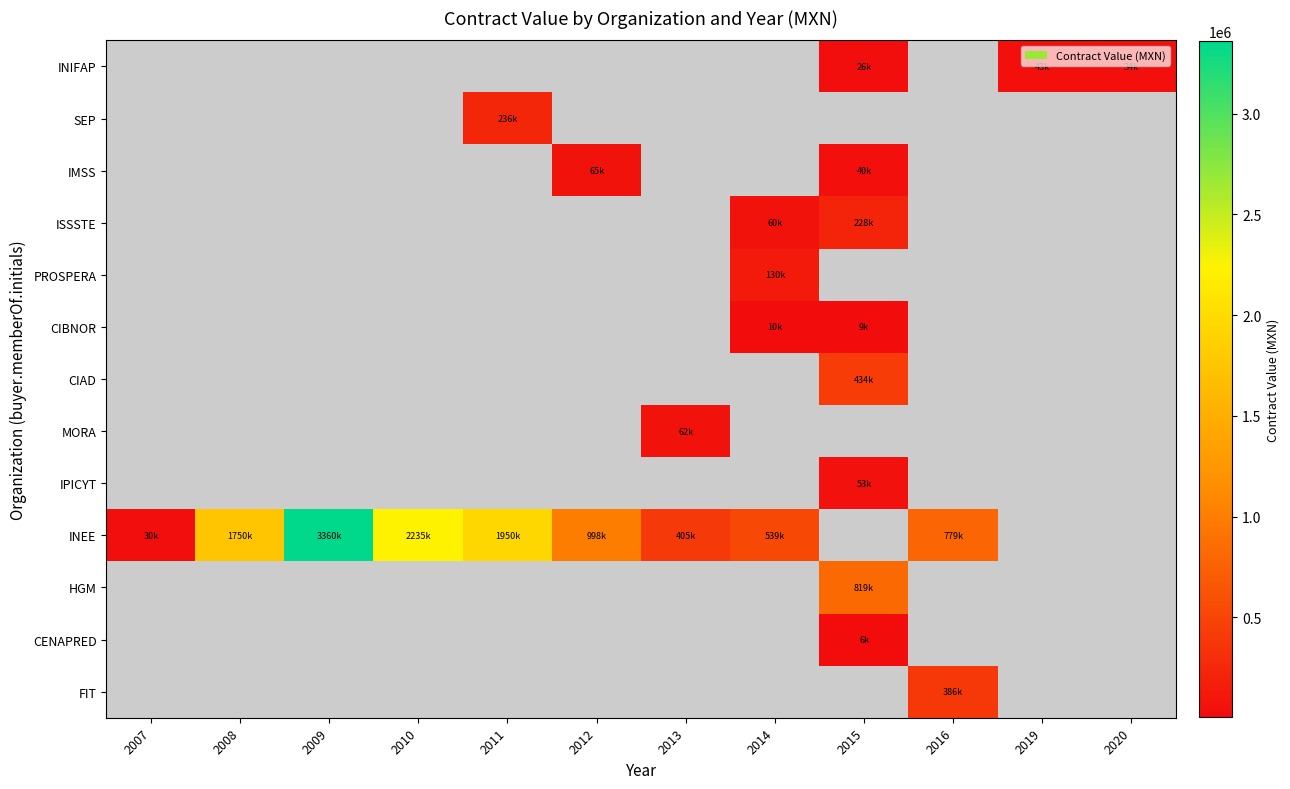

How many values in SEP are above zero?

1